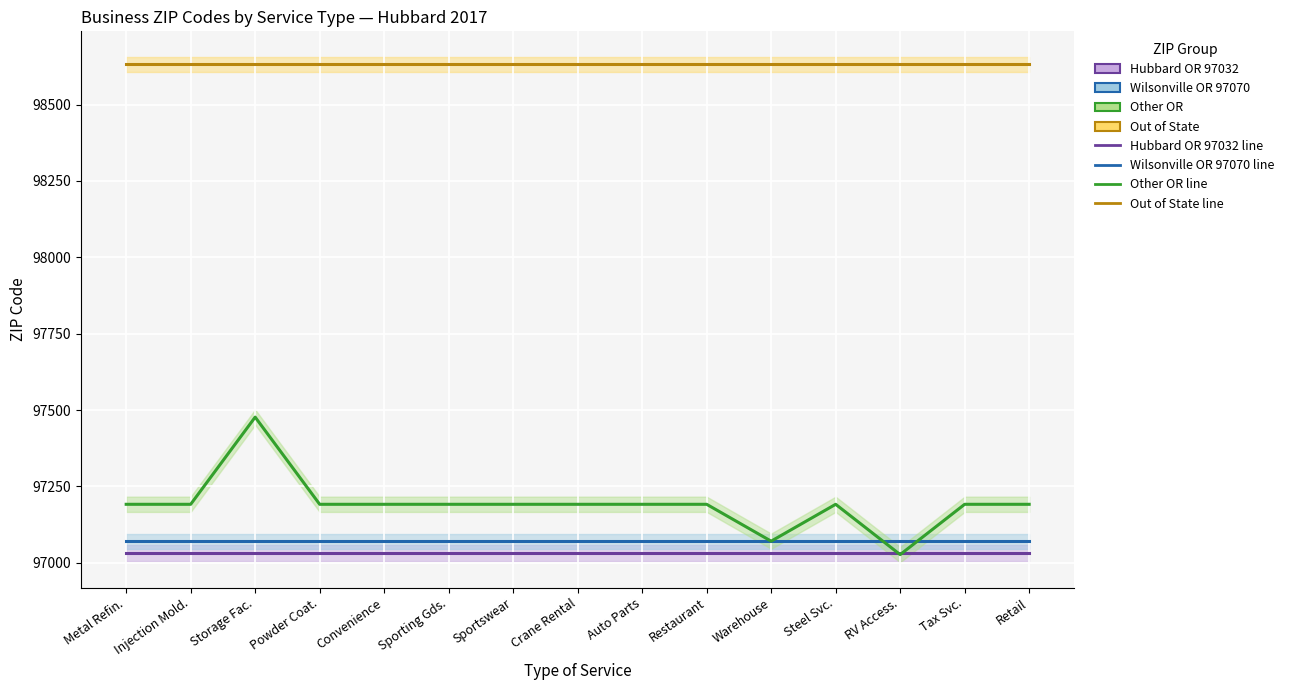

At how many categories does at least one series exceed 98192?

15